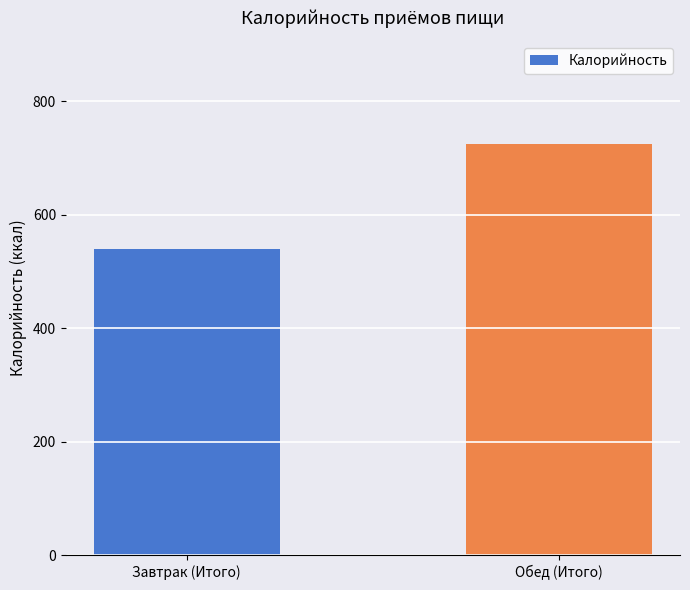

Rank the categories by value from lowest to highest.

Завтрак (Итого), Обед (Итого)